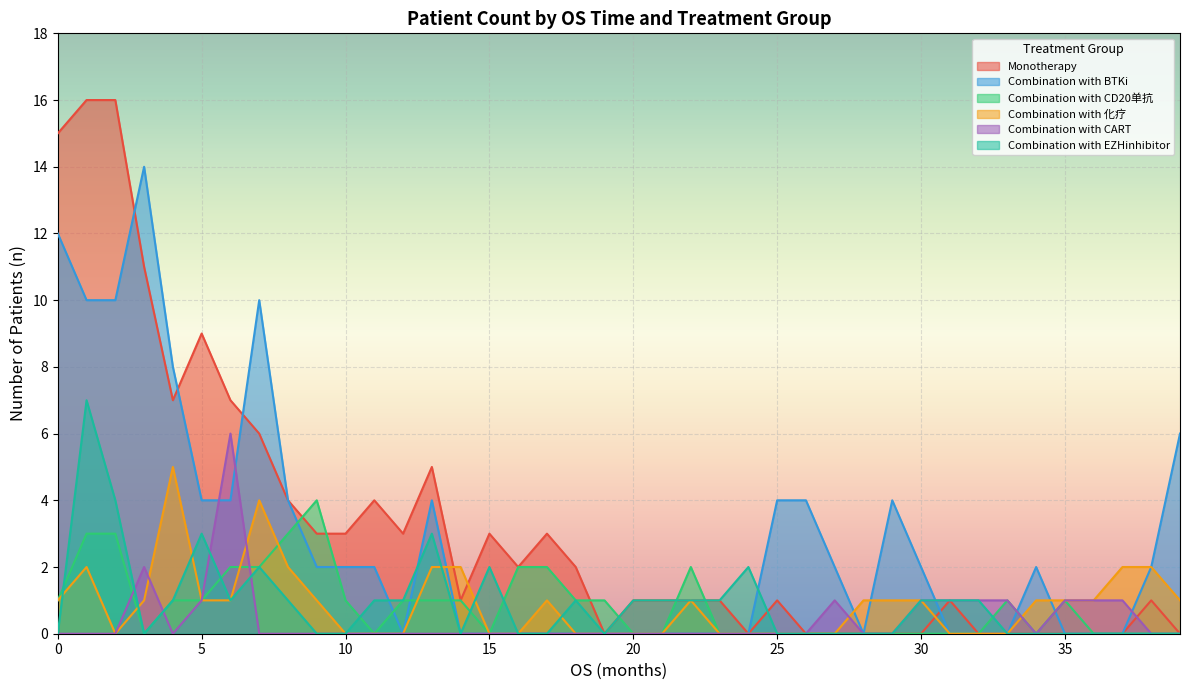

Reading left to right, extract all data points from this chart.

Monotherapy: 15	16	16	11	7	9	7	6	4	3	3	4	3	5	1	3	2	3	2	0	1	1	1	1	0	1	0	0	0	0	0	1	0	0	0	0	0	0	1	0
Combination with BTKi: 12	10	10	14	8	4	4	10	4	2	2	2	0	4	0	0	0	0	0	0	0	0	0	0	0	4	4	2	0	4	2	0	0	0	2	0	0	0	2	6
Combination with CD20单抗: 1	3	3	0	1	1	2	2	3	4	1	0	1	1	1	0	2	2	1	1	0	0	2	0	0	0	0	0	0	0	0	0	0	1	0	1	0	0	0	0
Combination with 化疗: 1	2	0	1	5	1	1	4	2	1	0	0	0	2	2	0	0	1	0	0	0	0	1	0	0	0	0	0	1	1	1	0	0	0	1	1	1	2	2	1
Combination with CART: 0	0	0	2	0	1	6	0	0	0	0	0	0	0	0	0	0	0	0	0	0	0	0	0	0	0	0	1	0	0	1	1	1	1	0	1	1	1	0	0
Combination with EZHinhibitor: 0	7	4	0	1	3	1	2	1	0	0	1	1	3	0	2	0	0	1	0	1	1	1	1	2	0	0	0	0	0	1	1	1	0	0	0	0	0	0	0